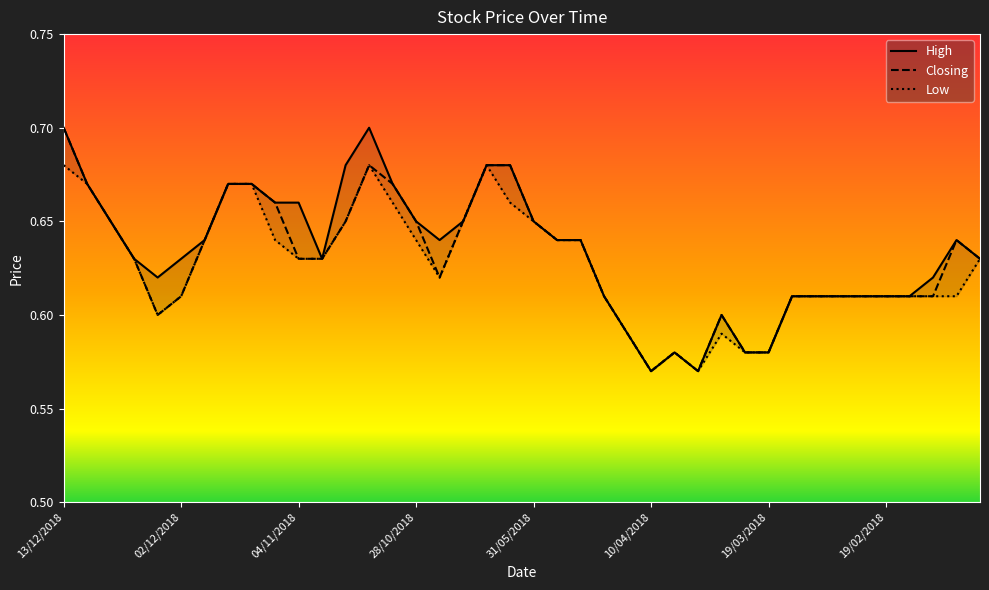

What is the difference between the Closing values at 13/12/2018 and 27/02/2018?

0.1